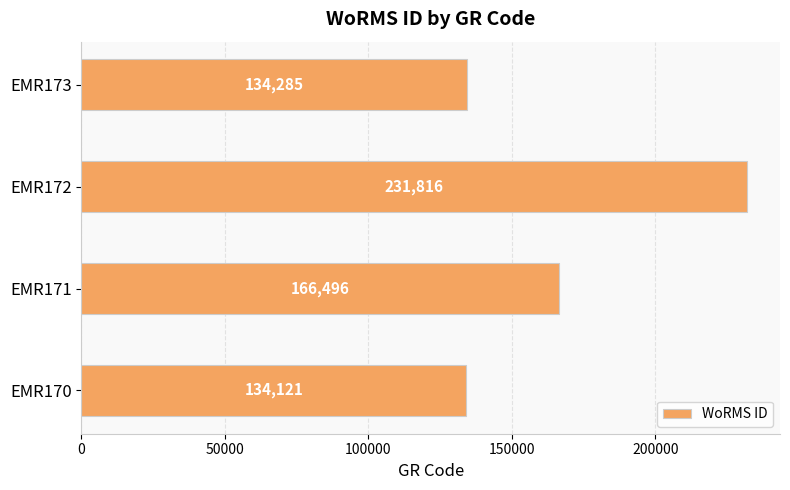

Rank the categories by value from lowest to highest.

EMR170, EMR173, EMR171, EMR172